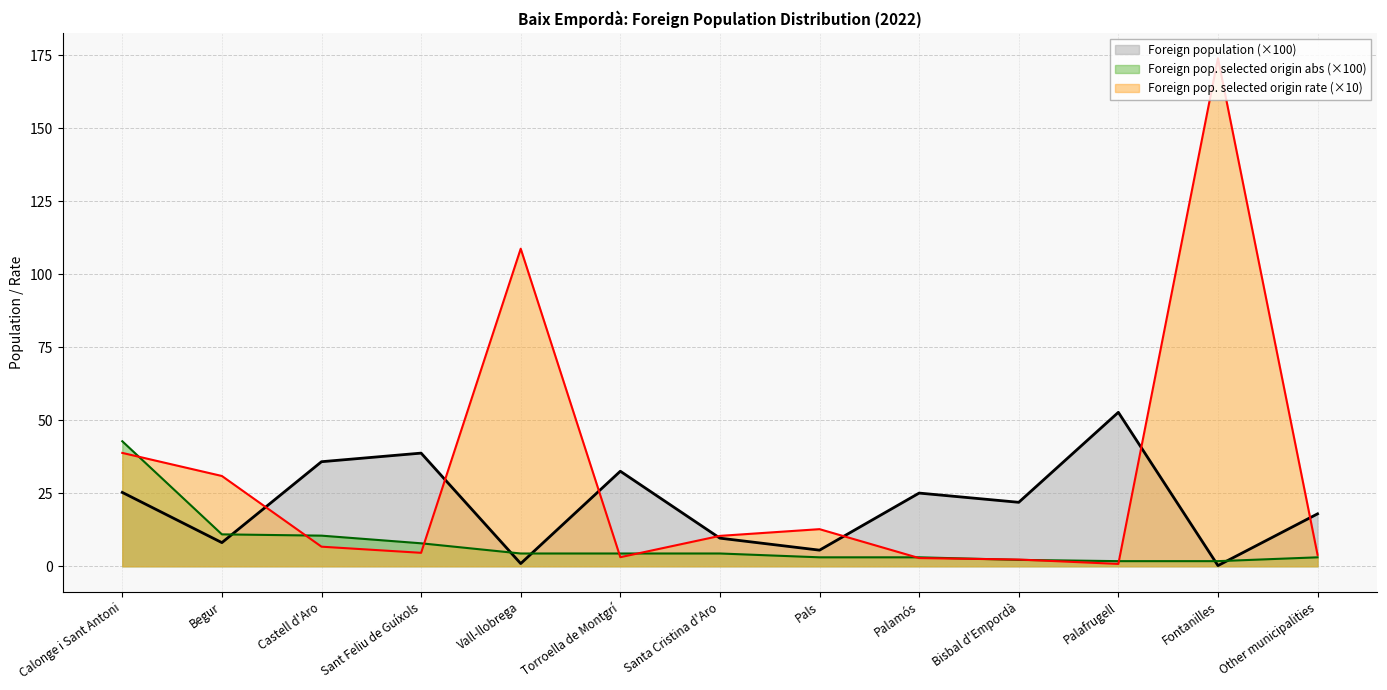

The value of Foreign pop. selected origin (rate) at Bisbal d'Empordà is 3.1. True or false?

False